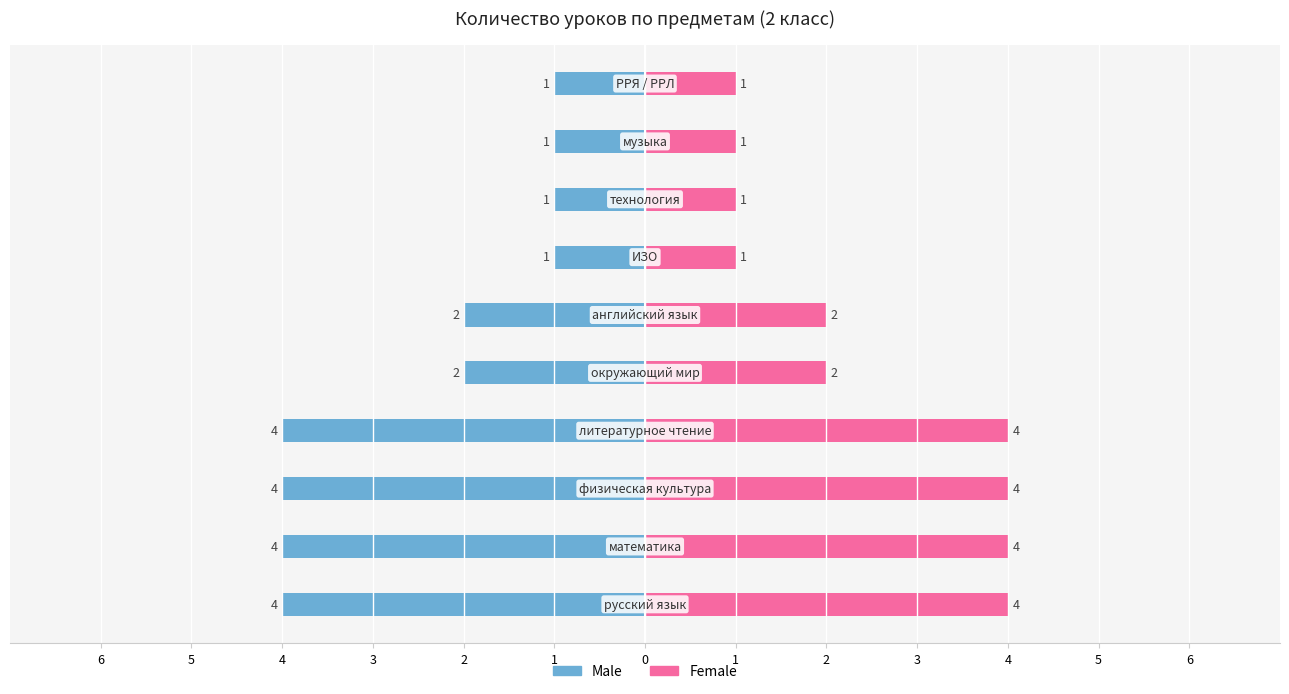

What is the sum of all Female values?

24